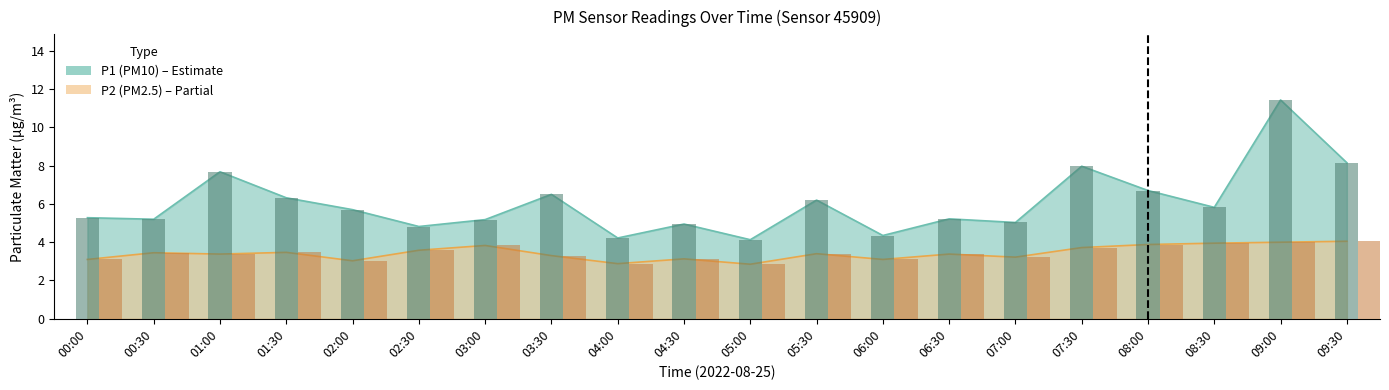

List the series in order of their overall mean, lowest first.

P2 bars, P1 bars